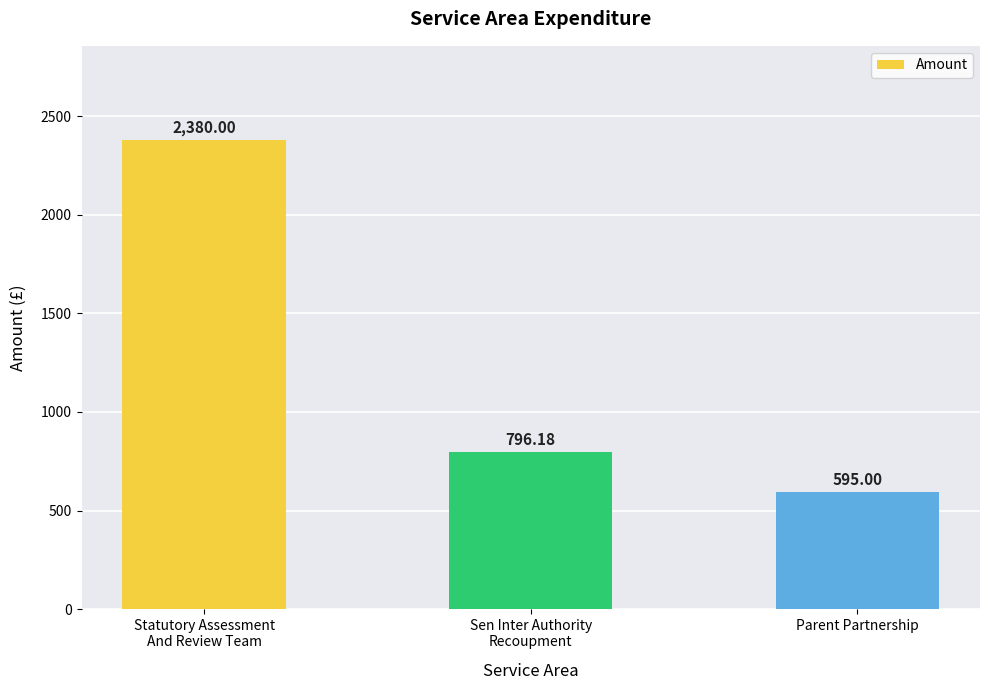

True or false: the data shows 1030.7 at Parent Partnership.

False